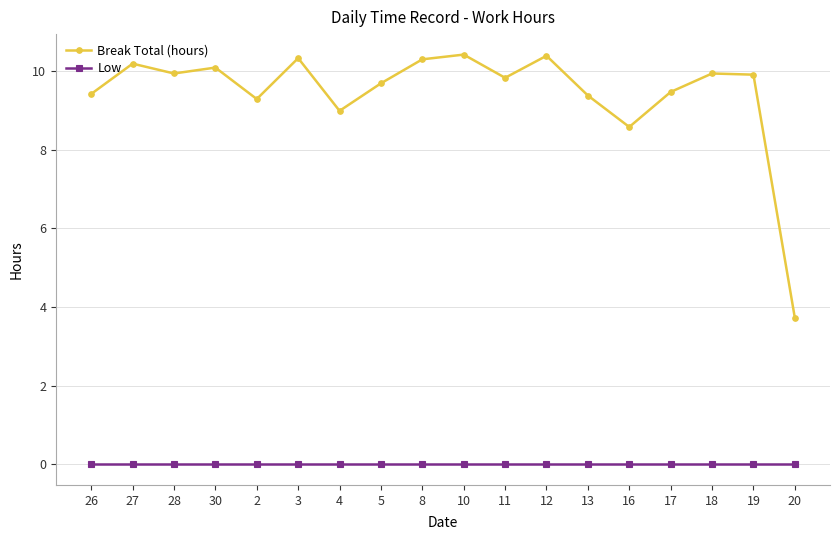

Reading left to right, transcribe all the data shown in this chart.

Break Total (hours): 26=9.4	27=10.2	28=9.9	30=10.1	2=9.3	3=10.3	4=9.0	5=9.7	8=10.3	10=10.4	11=9.8	12=10.4	13=9.4	16=8.6	17=9.5	18=9.9	19=9.9	20=3.7
Low: 26=0.0	27=0.0	28=0.0	30=0.0	2=0.0	3=0.0	4=0.0	5=0.0	8=0.0	10=0.0	11=0.0	12=0.0	13=0.0	16=0.0	17=0.0	18=0.0	19=0.0	20=0.0